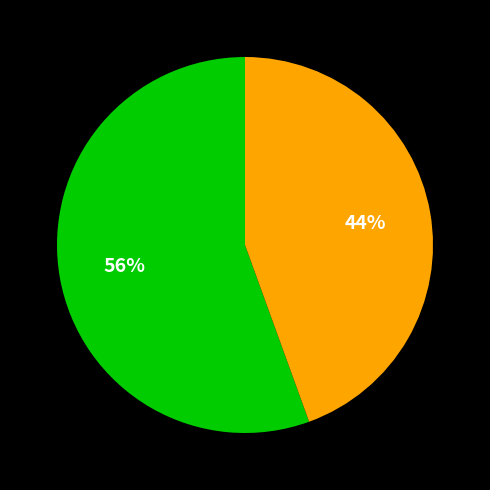

How many slices are in this pie chart?

2